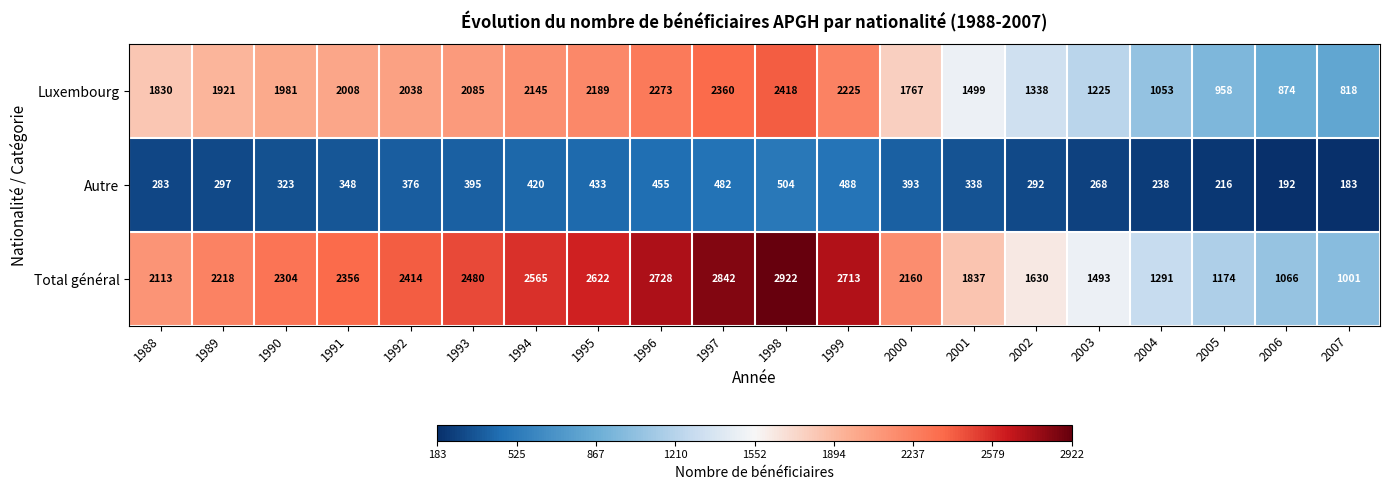

Which category has the lowest value across all series?

2007